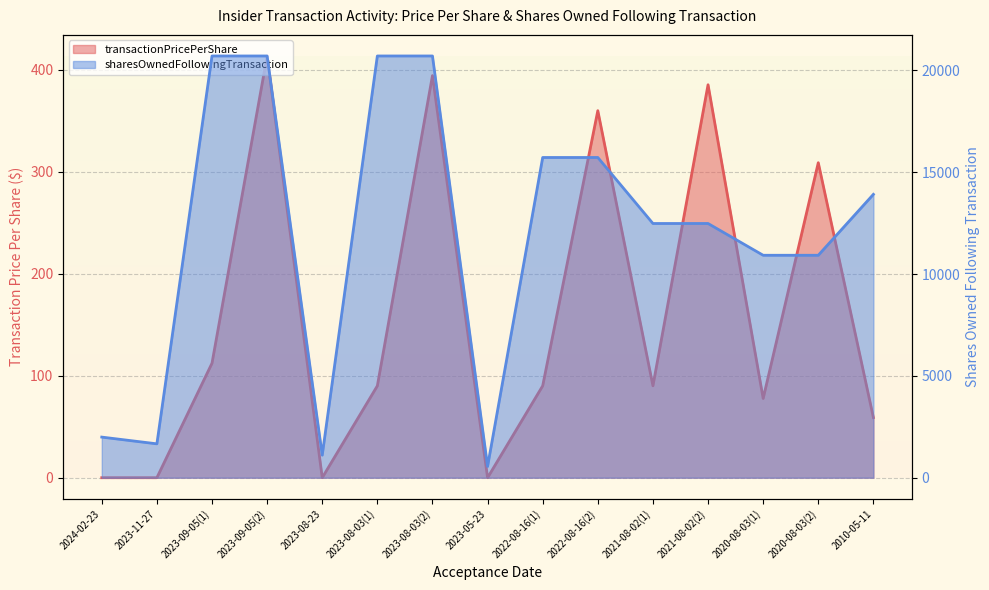

Which category has the highest value in the transactionPricePerShare series?

2023-09-05(2)